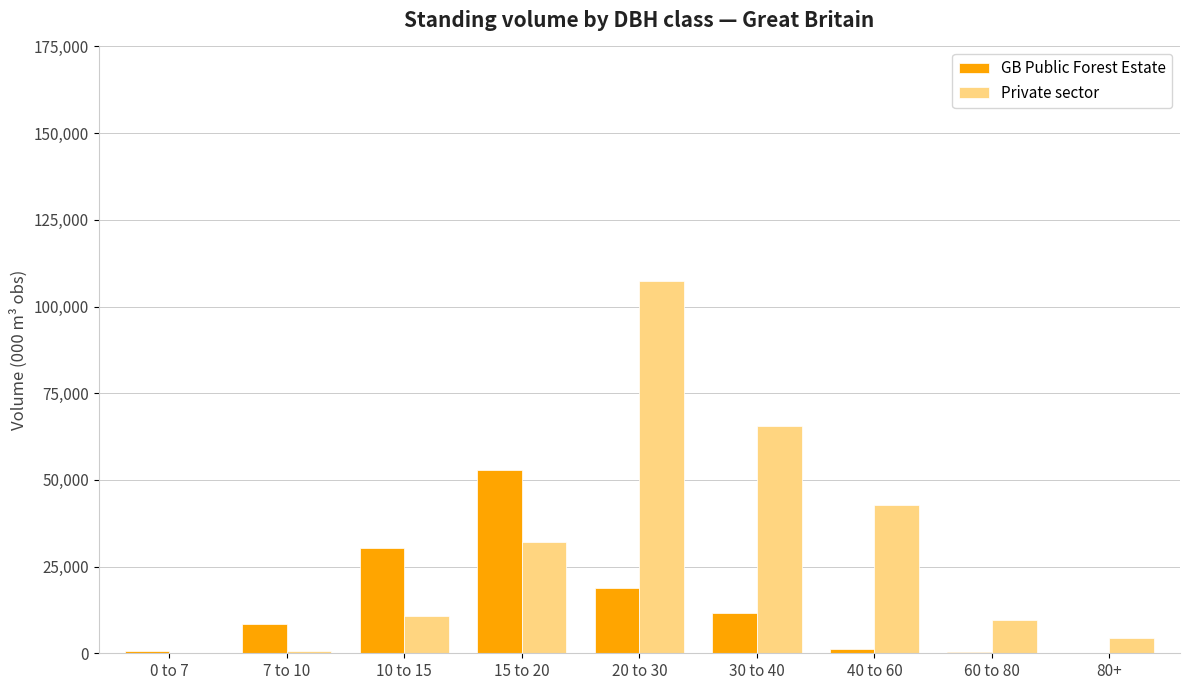

Is the value of GB Public Forest Estate at 80+ greater than the value of Private sector at 30 to 40?

No